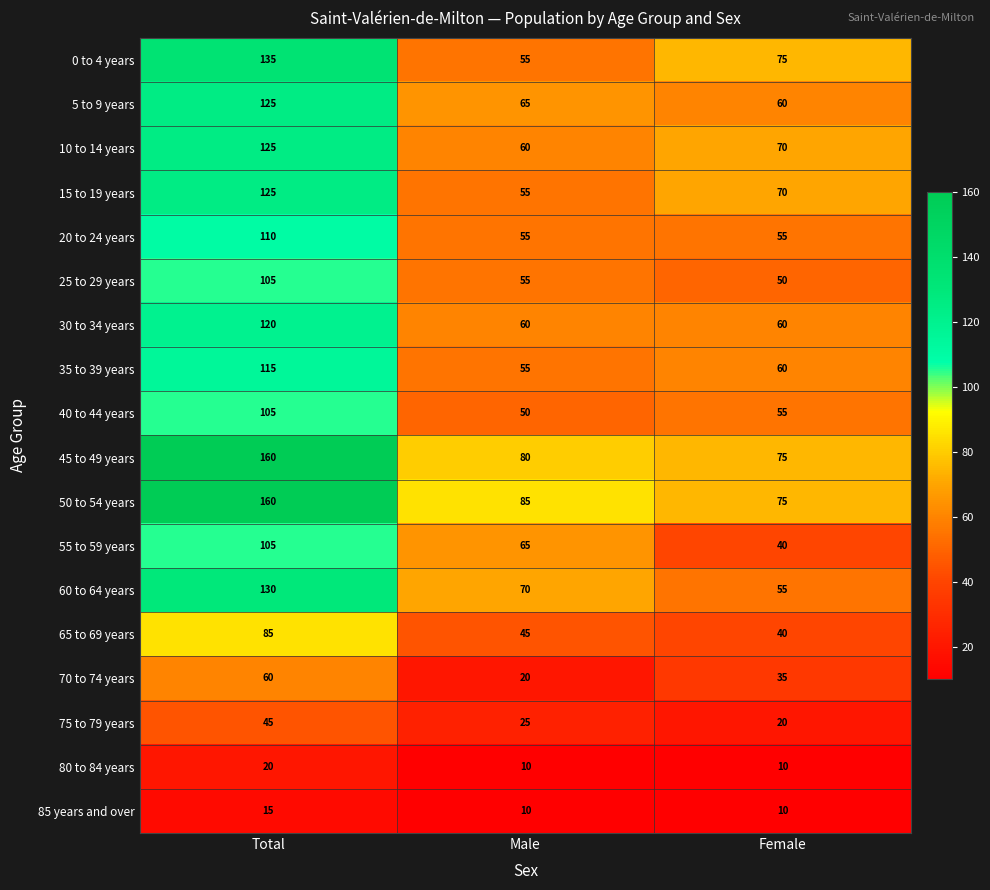

How many series are shown in this chart?

18